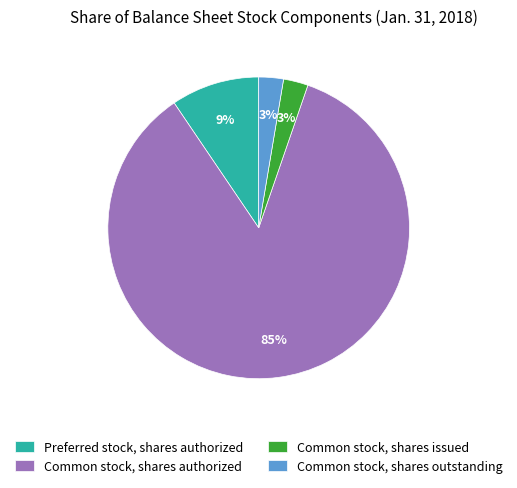

Between Preferred stock, shares authorized and Common stock, shares authorized, which is larger?

Common stock, shares authorized